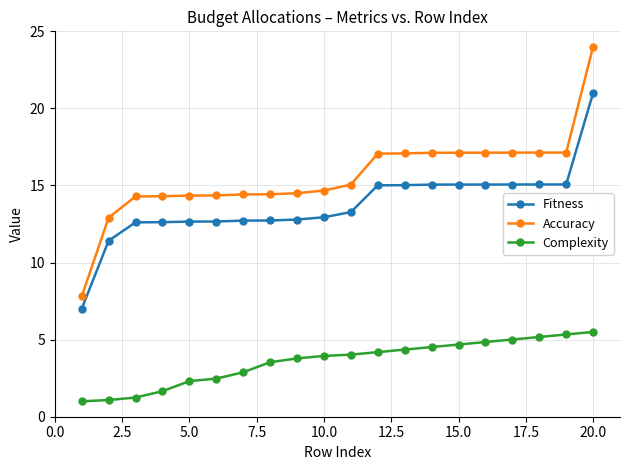

What is the value of the Complexity point at the 12th from the left?

4.2